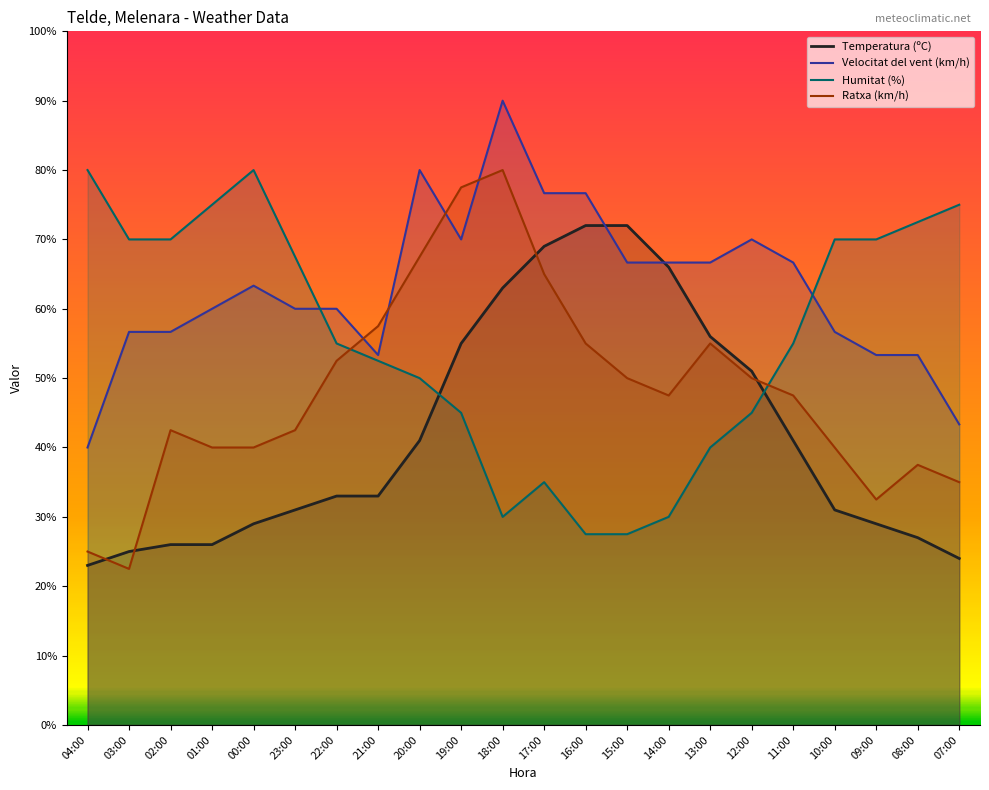

Is the value of Humitat (%) at 07:00 greater than the value of Ratxa (km/h) at 20:00?

Yes